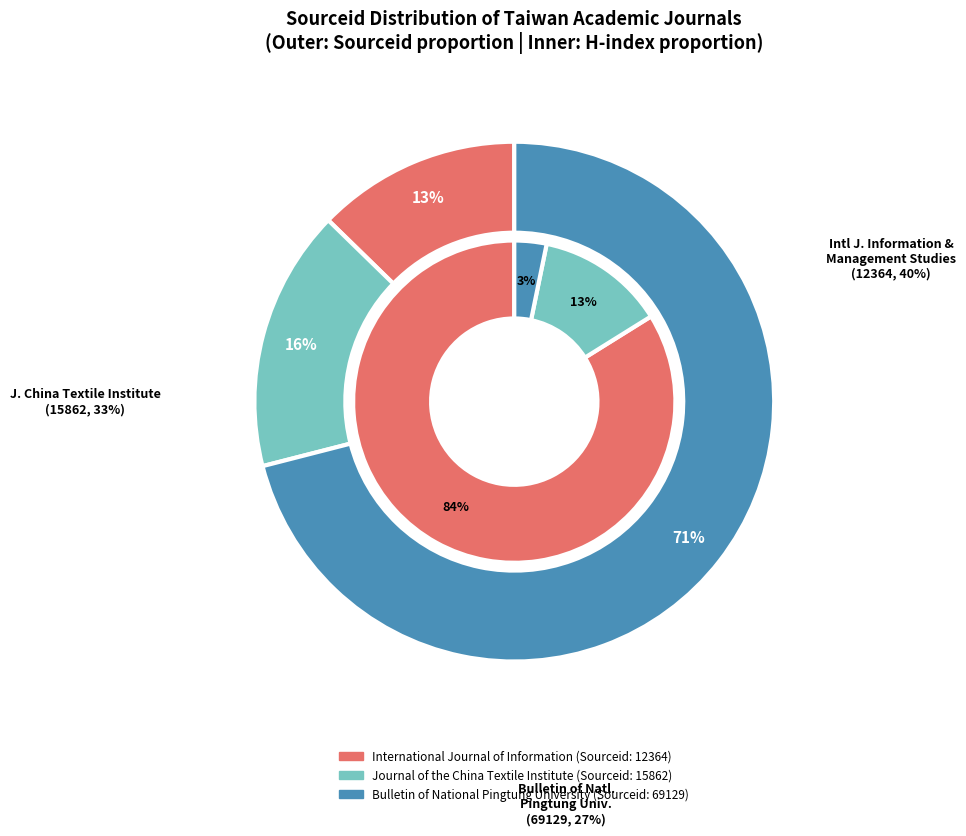

Which slice is the smallest?

International Journal of Information